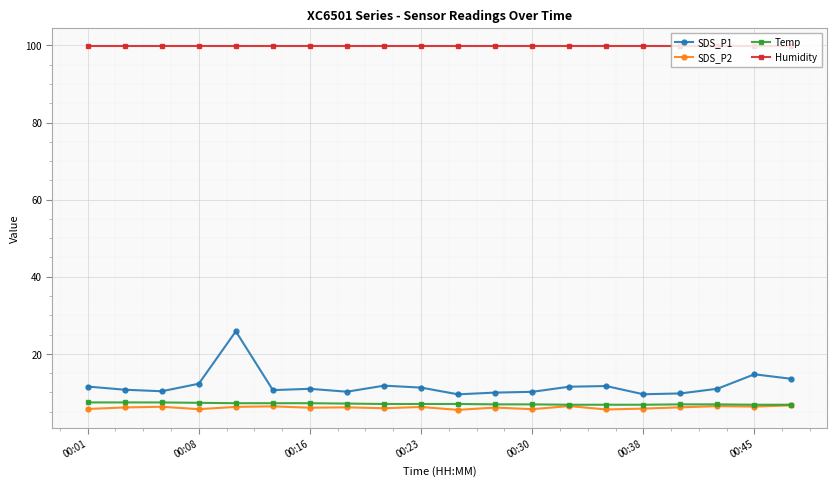

What is the value of the SDS_P1 point at the 14th from the left?

11.5